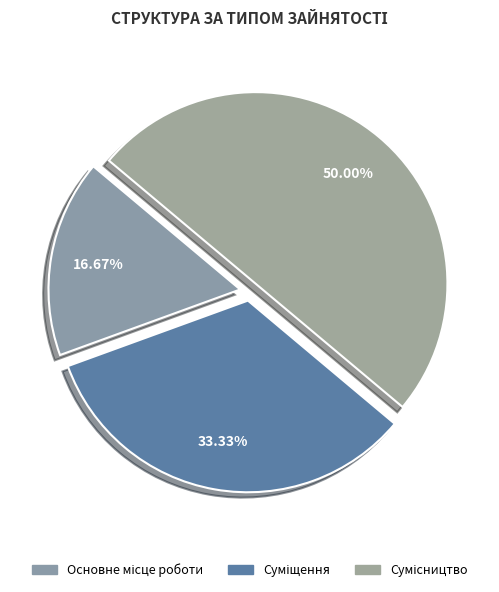

Which category has the biggest portion of the pie?

Сумісництво